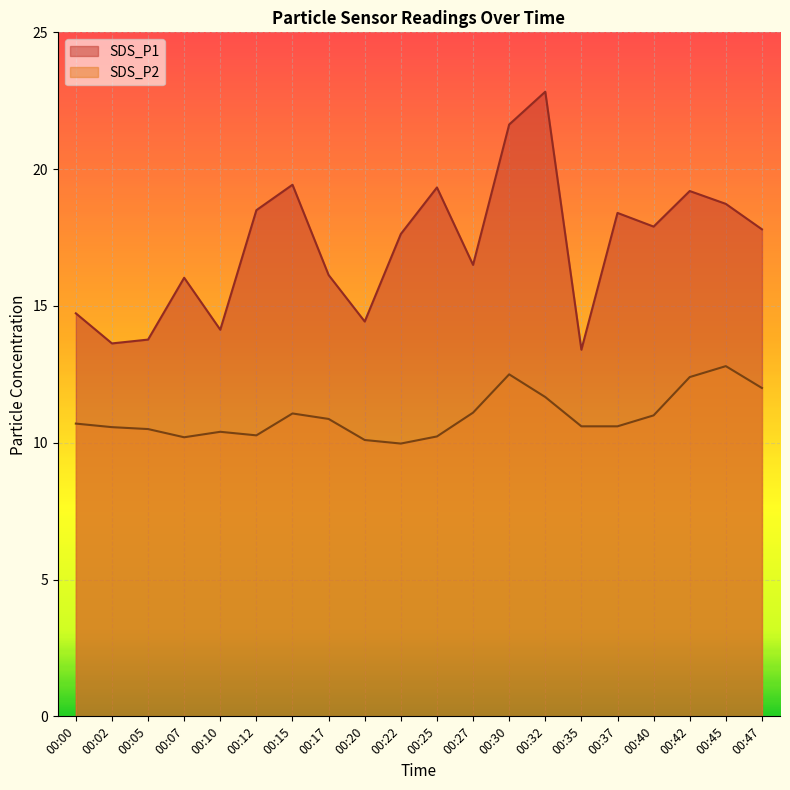

Rank the series by their maximum value, from lowest to highest.

SDS_P2, SDS_P1